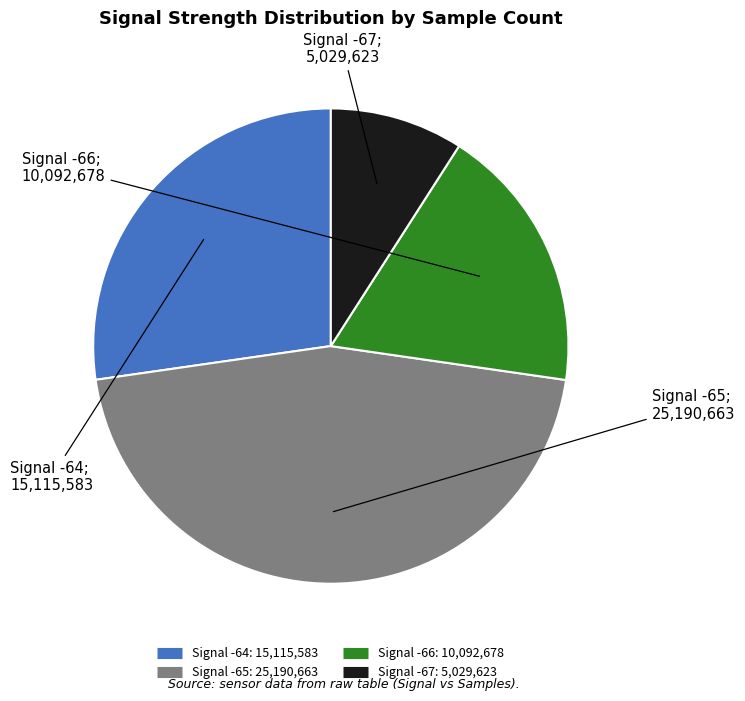

Is there a majority slice in this chart?

No